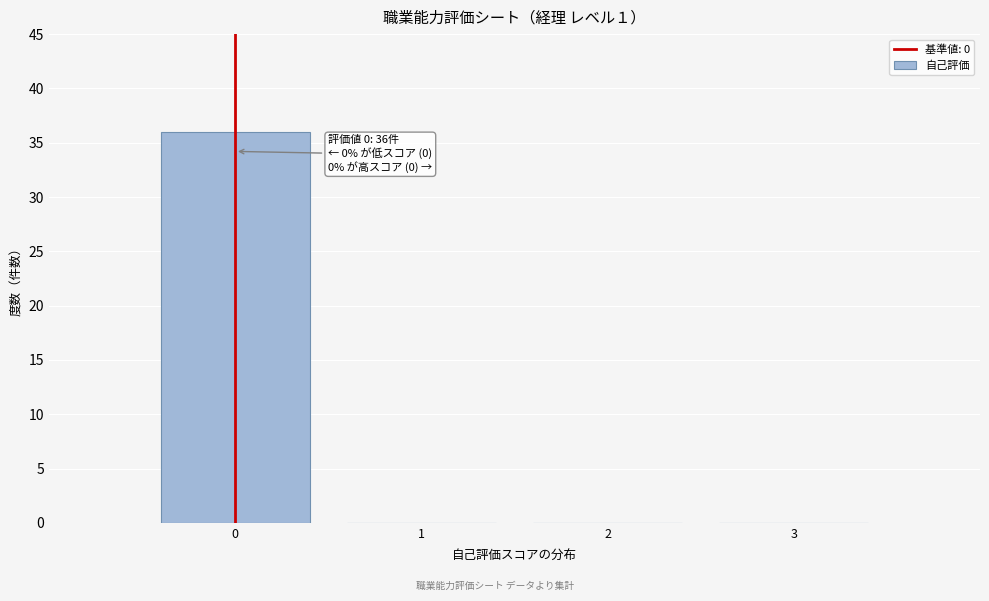

Which range on the x-axis has the tallest bar?

-0.5 to 0.5